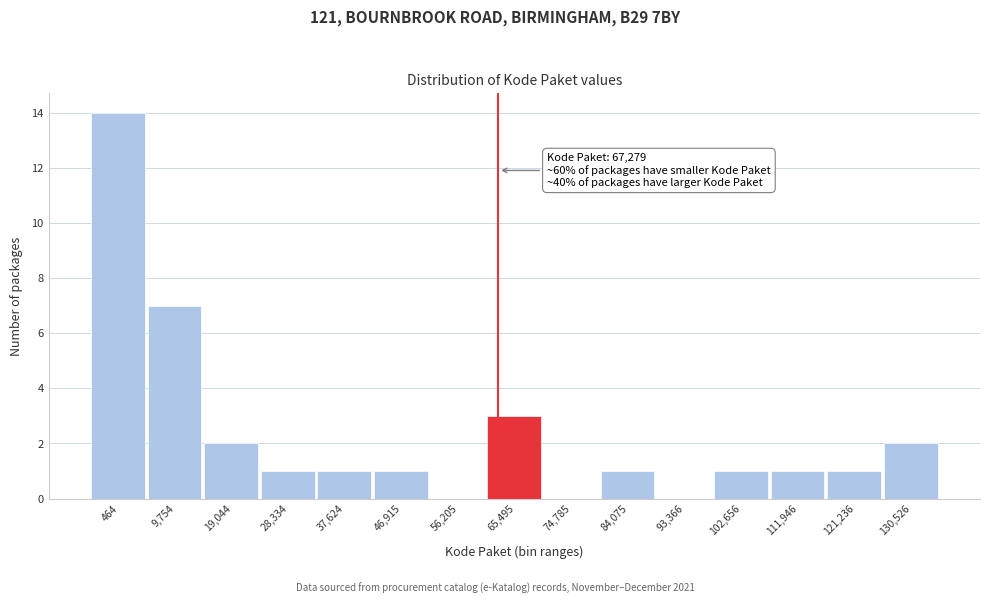

Reading left to right, transcribe all the data shown in this chart.

464=14	9,754=7	19,044=2	28,334=1	37,624=1	46,915=1	56,205=0	65,495=3	74,785=0	84,075=1	93,366=0	102,656=1	111,946=1	121,236=1	130,526=2